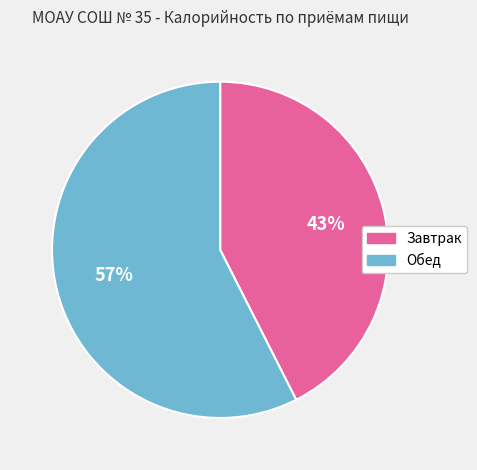

Is the sum of Обед and Завтрак greater than half?

Yes